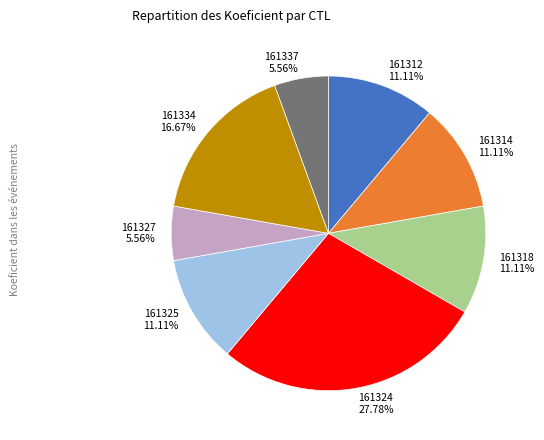

To the nearest percent, what percentage of the pie is 161312?

11%